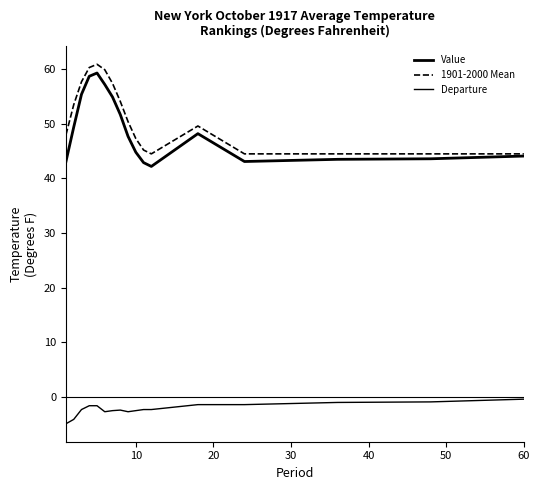

Rank the series by their maximum value, from highest to lowest.

1901-2000 Mean, Value, Departure